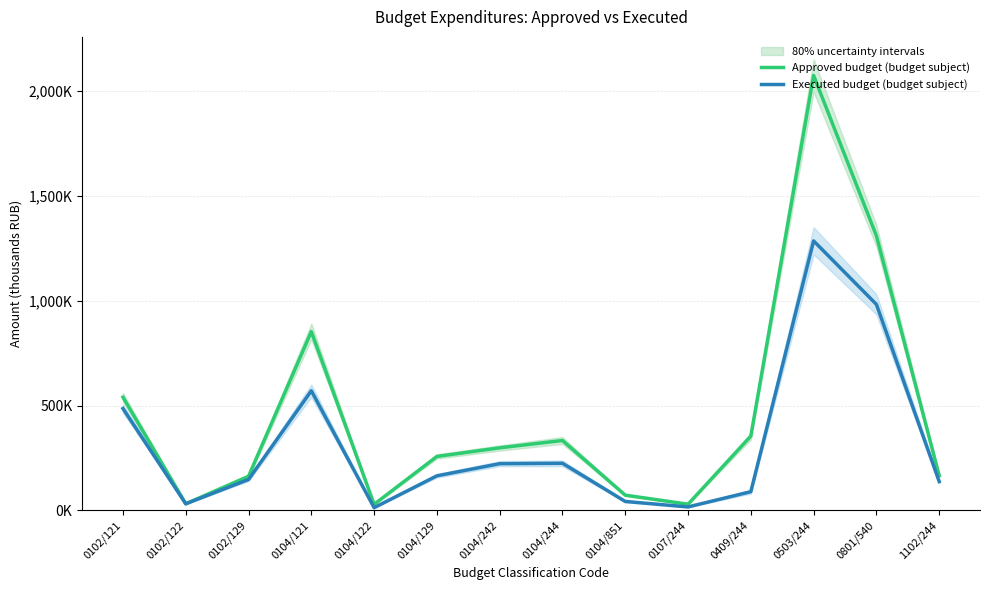

Reading left to right, extract all data points from this chart.

Approved budget (budget subject): 539529.0	31737.0	162938.0	852285.0	29068.0	257375.0	298478.0	333337.0	72822.0	29721.0	354300.0	2072995.0	1309000.0	166181.0
Executed budget (budget subject): 485621.4	31737.0	147530.7	570378.5	13128.0	165016.3	222842.7	224761.8	42822.0	16725.0	89408.4	1284582.3	982167.0	137674.7